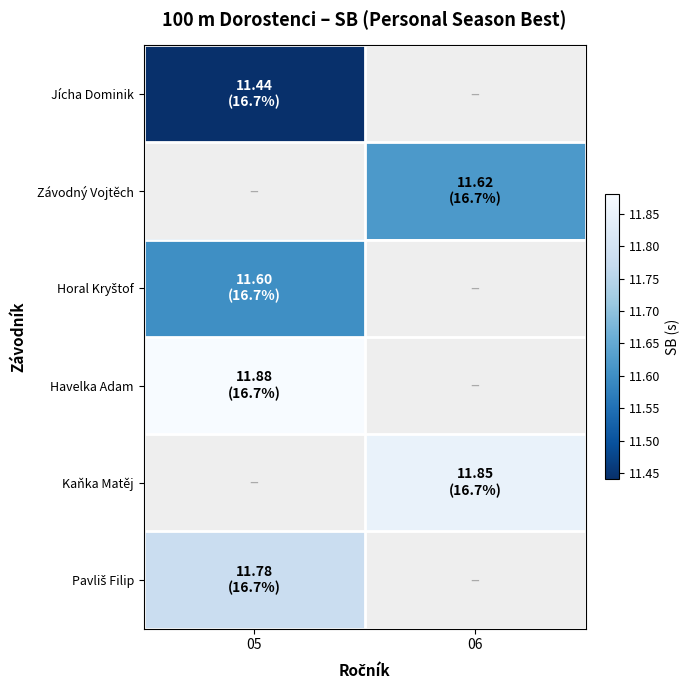

How many data points does each series have?

2